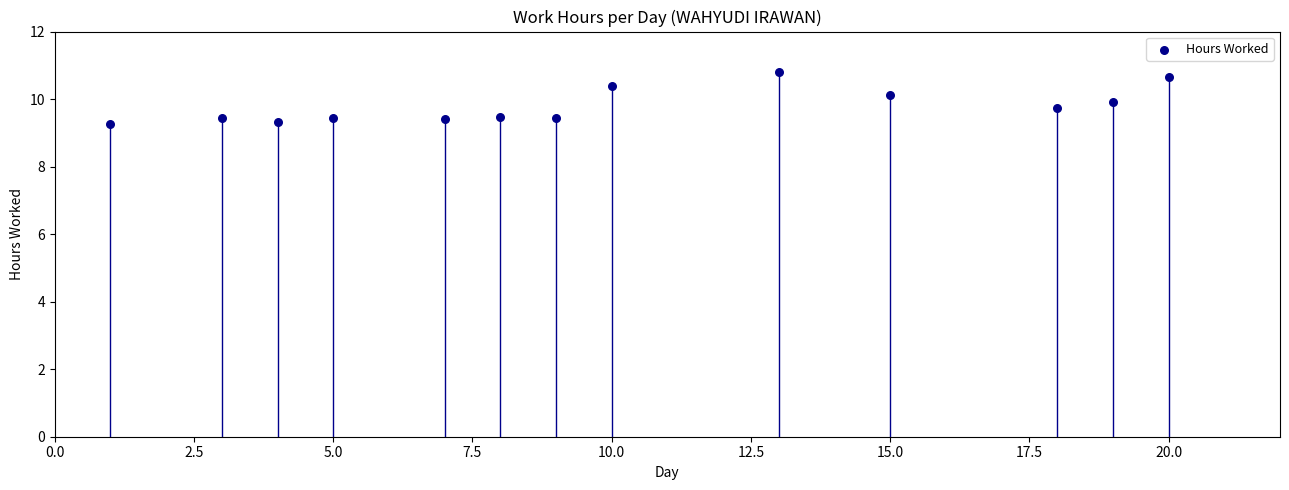

What is the range of Y values (max minus min)?

1.5